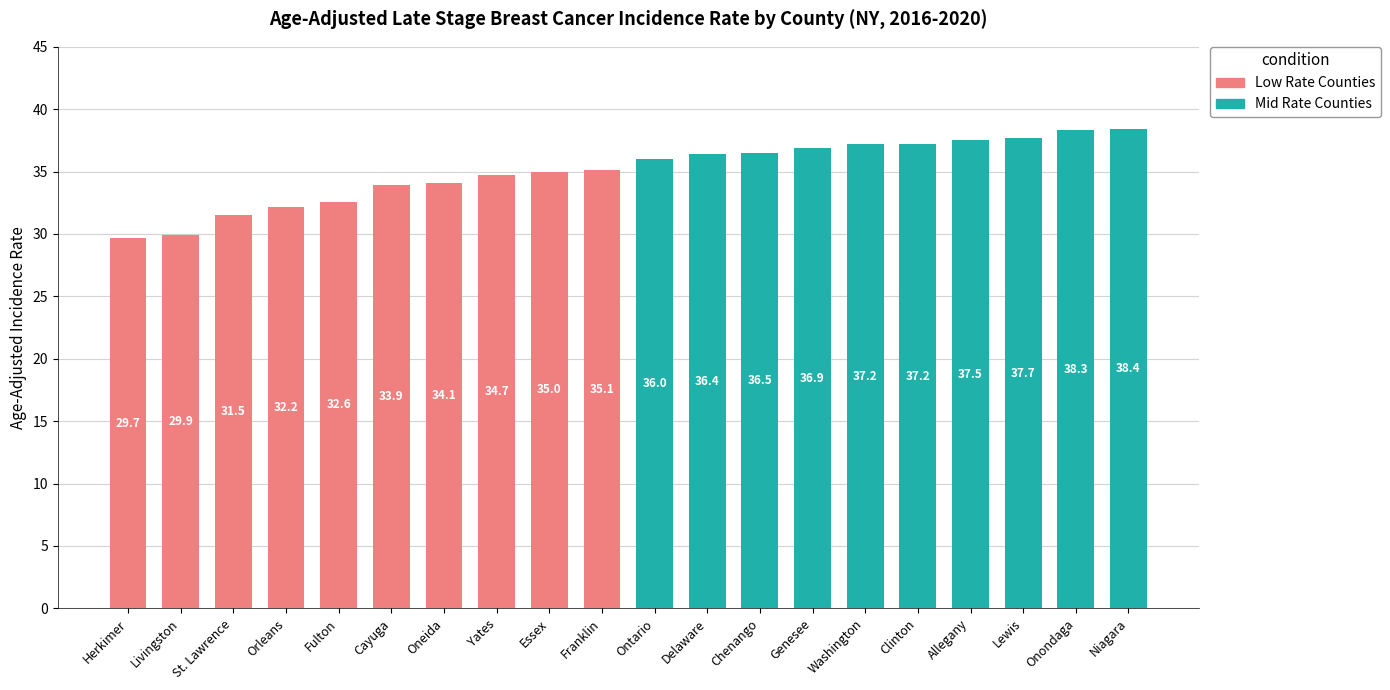

Which label corresponds to the smallest value in the chart?

Herkimer